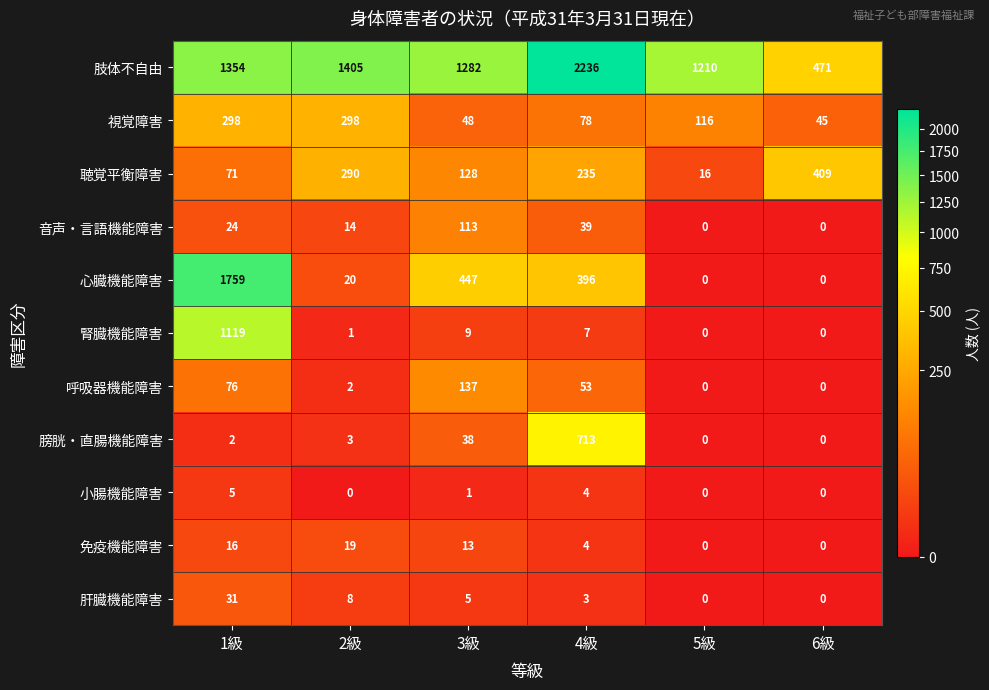

What is the average value of the 肝臓機能障害 series?

8